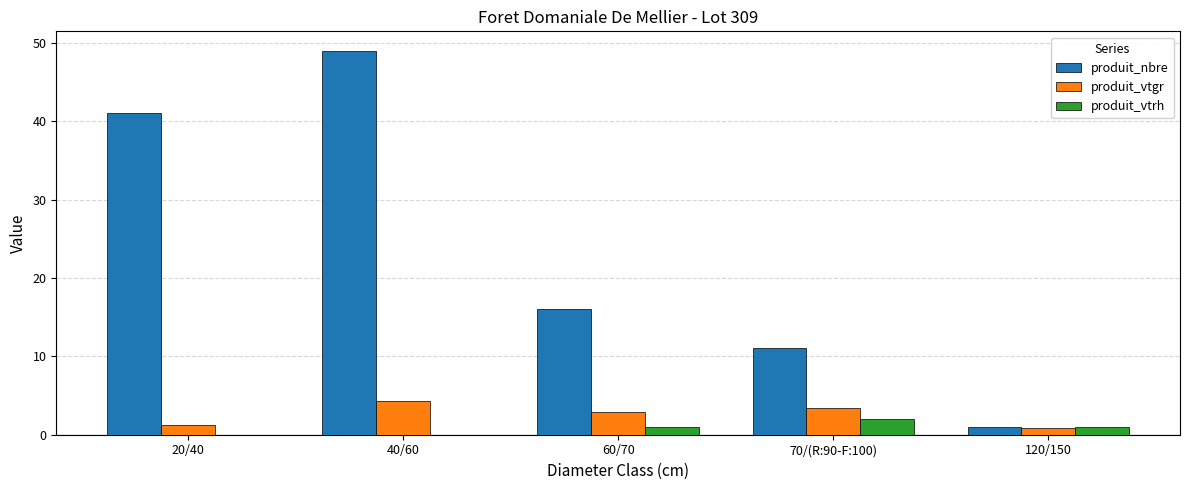

Read the produit_nbre value at 60/70.

16.0